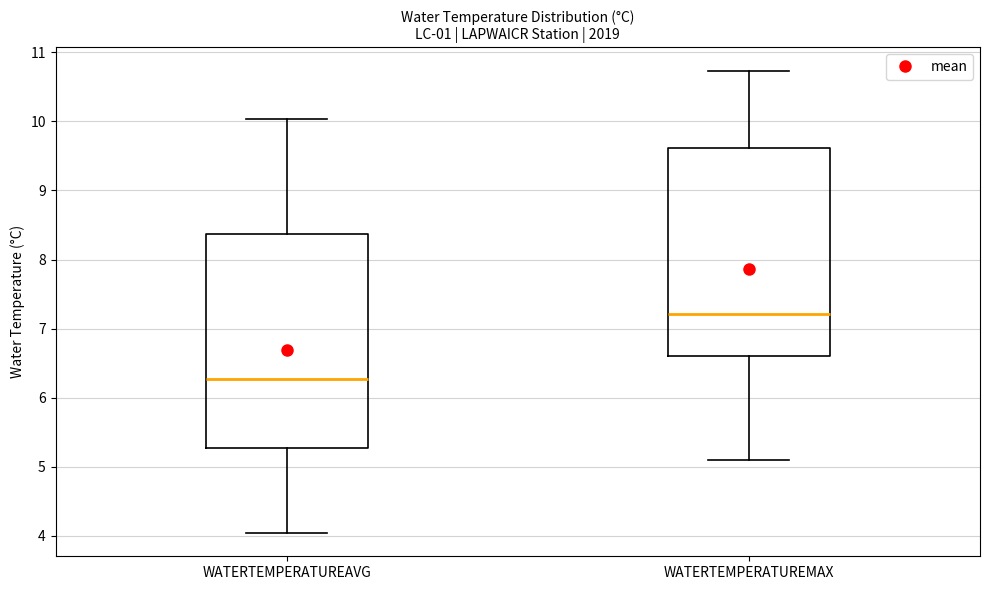

Reading left to right, read every box against the y-axis: the position of its median line, the range the box covers, and the ends of its whiskers. The values are not printed on the chart, so give them approximately, as read against the axis.

WATERTEMPERATUREAVG: median 6.3, box 5.3 to 8.4, whiskers 4.0 to 10.0
WATERTEMPERATUREMAX: median 7.2, box 6.6 to 9.6, whiskers 5.1 to 10.7